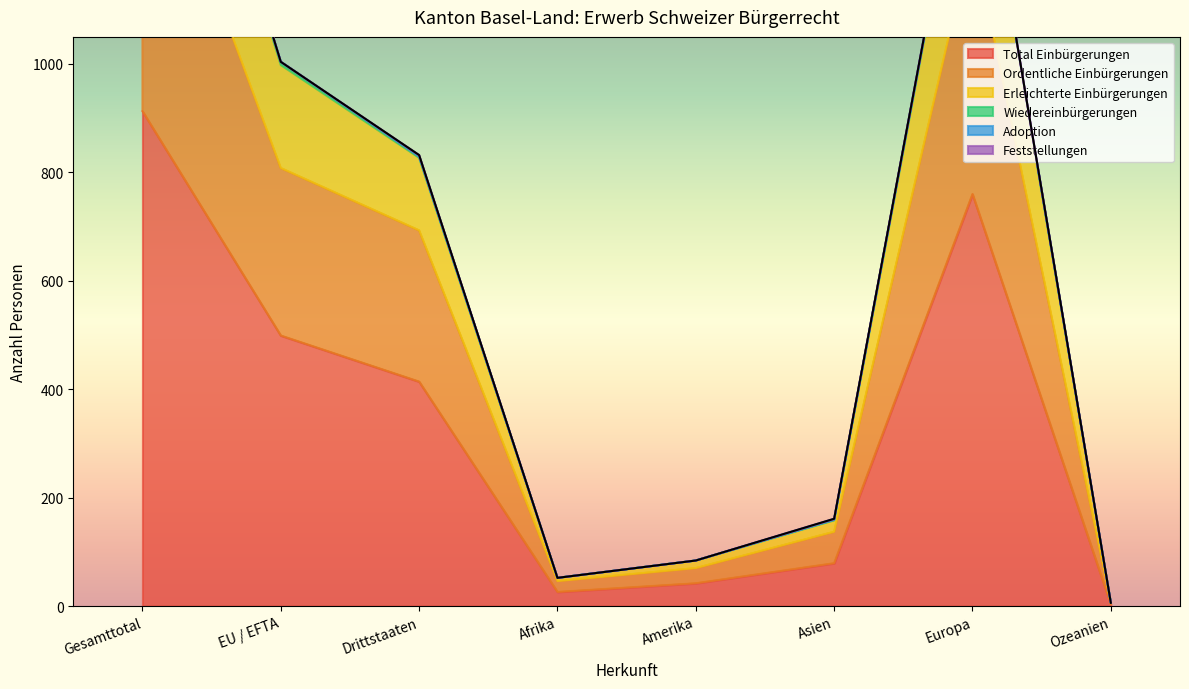

Which category has the highest value in the Total Einbürgerungen series?

Gesamttotal